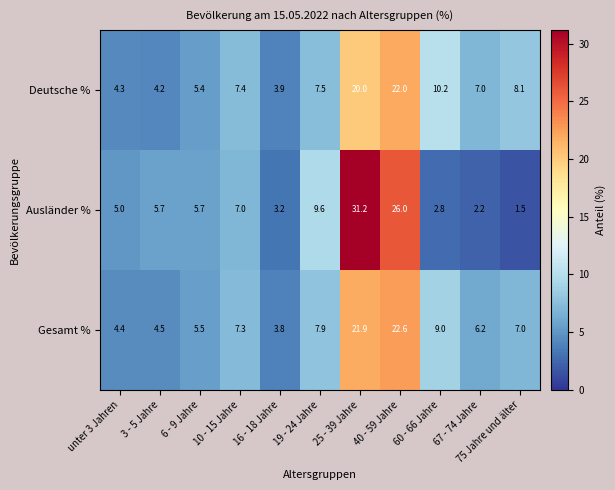

At which label does Gesamt % first exceed 7?

10 - 15 Jahre